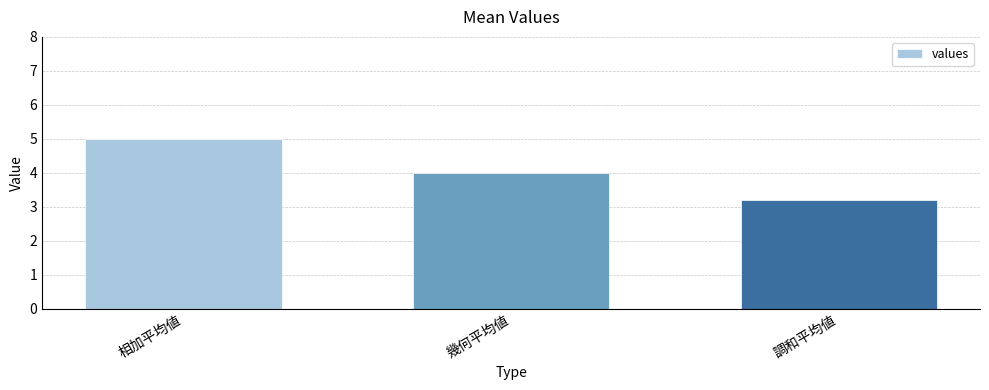

Reading right to left, transcribe all the data shown in this chart.

調和平均値=3.2	幾何平均値=4.0	相加平均値=5.0